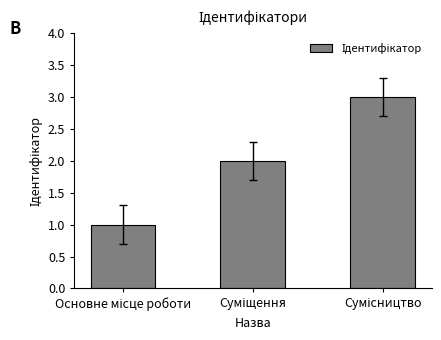

What is the sum of all values?

6